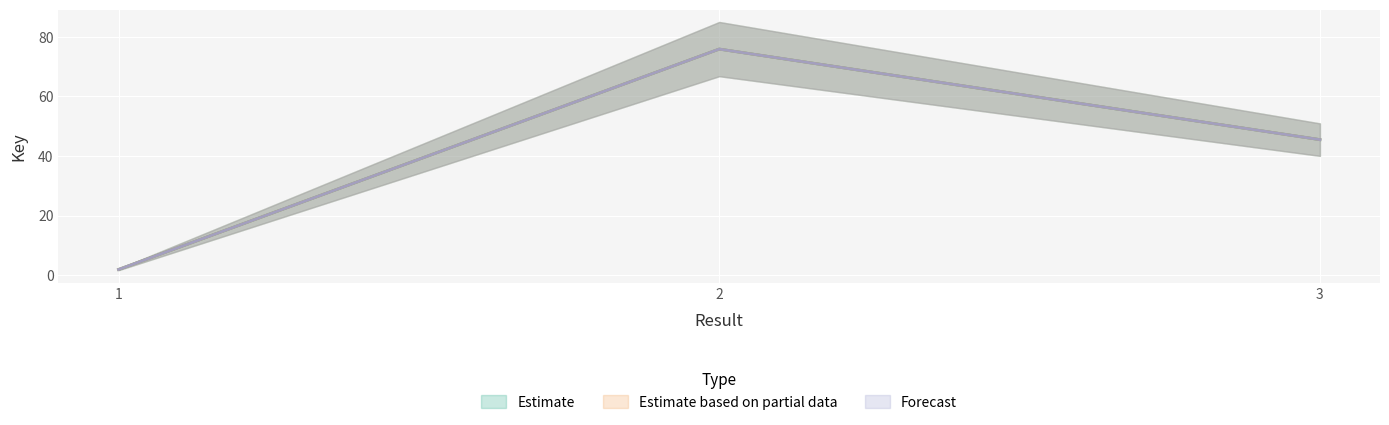

At how many categories does at least one series exceed 37?

2